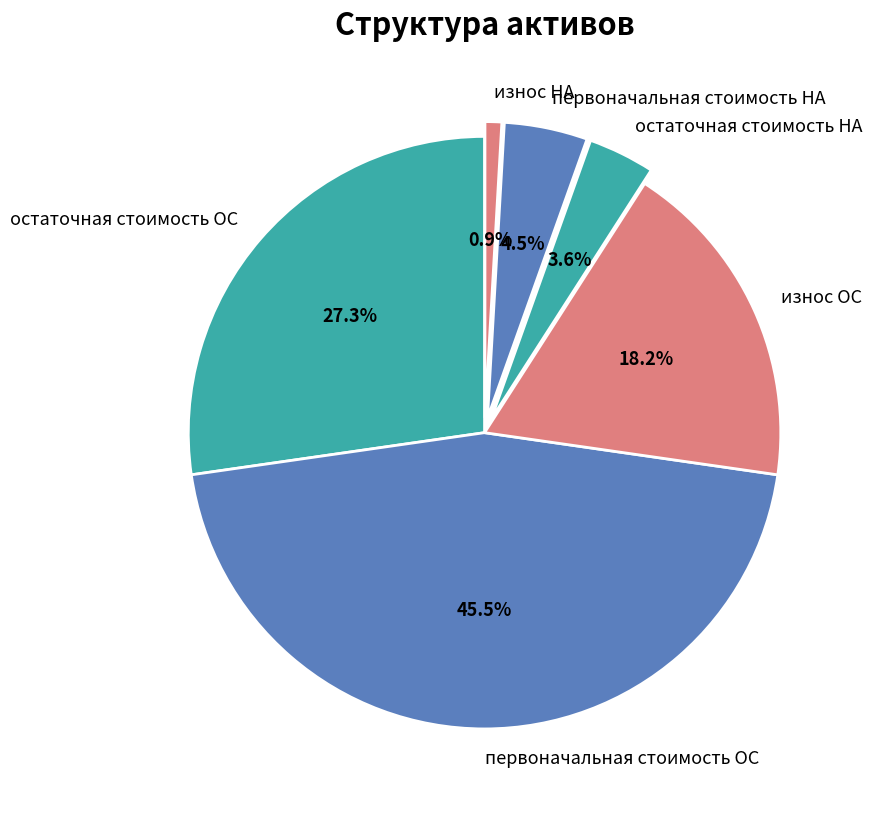

Rank the categories by value from highest to lowest.

первоначальная стоимость ОС, остаточная стоимость ОС, износ ОС, первоначальная стоимость НА, остаточная стоимость НА, износ НА